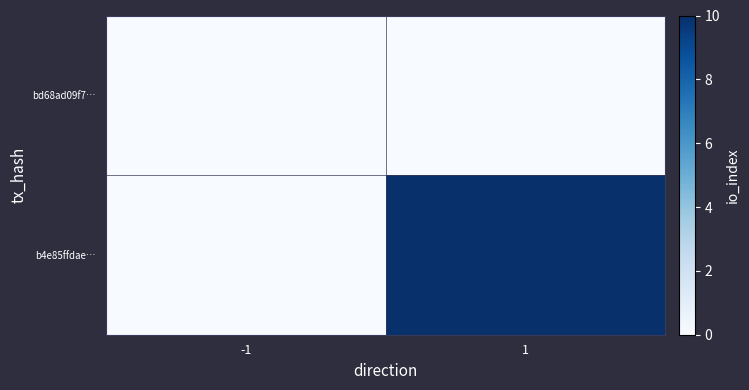

Between -1 and 1, which is larger?

-1